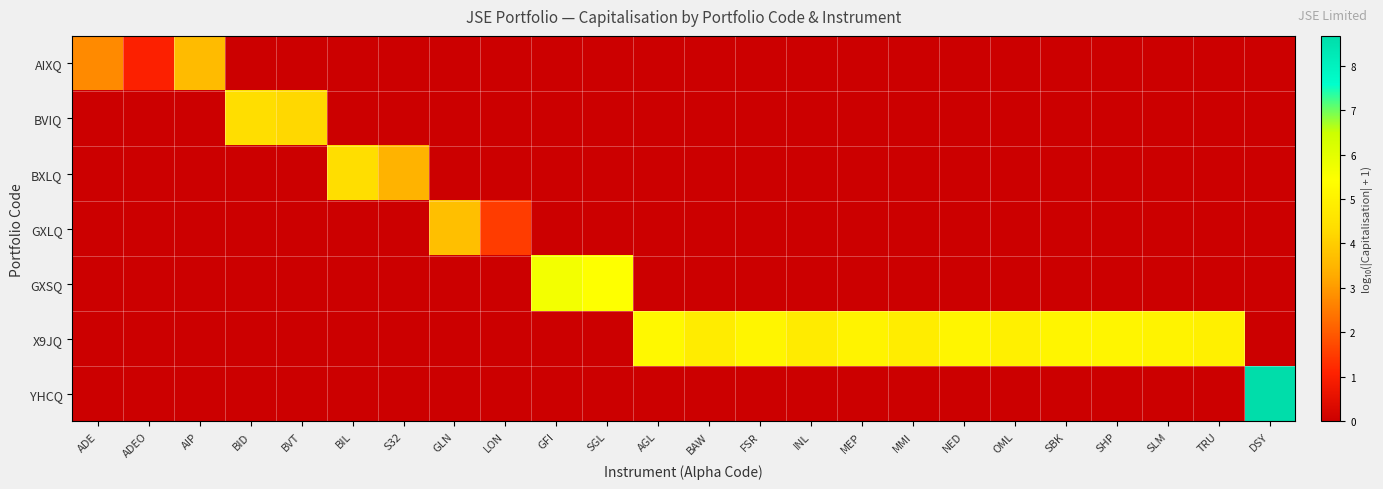

At which category does the chart reach its peak across all series?

DSY